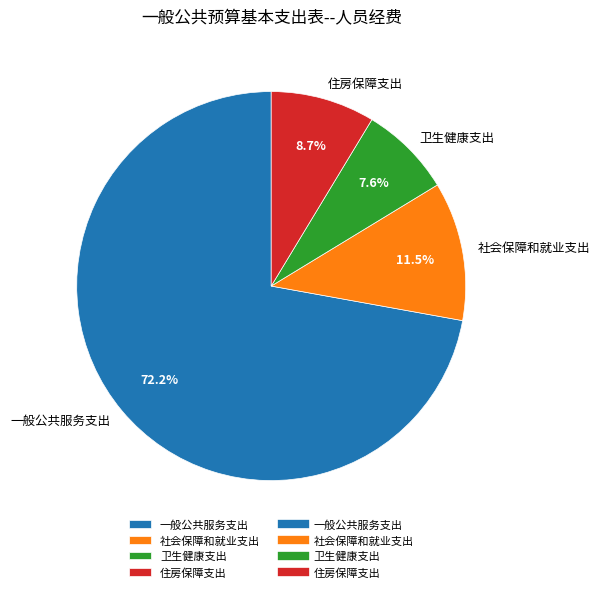

What percentage is the 一般公共服务支出 slice, to the nearest percent?

72%